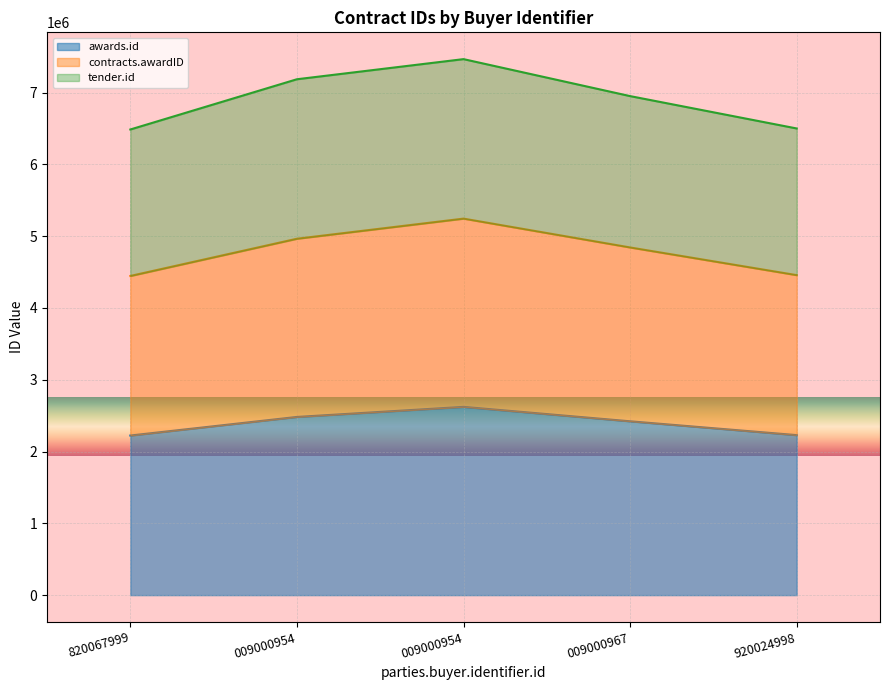

How many data points in awards.id are above 2421690?

2